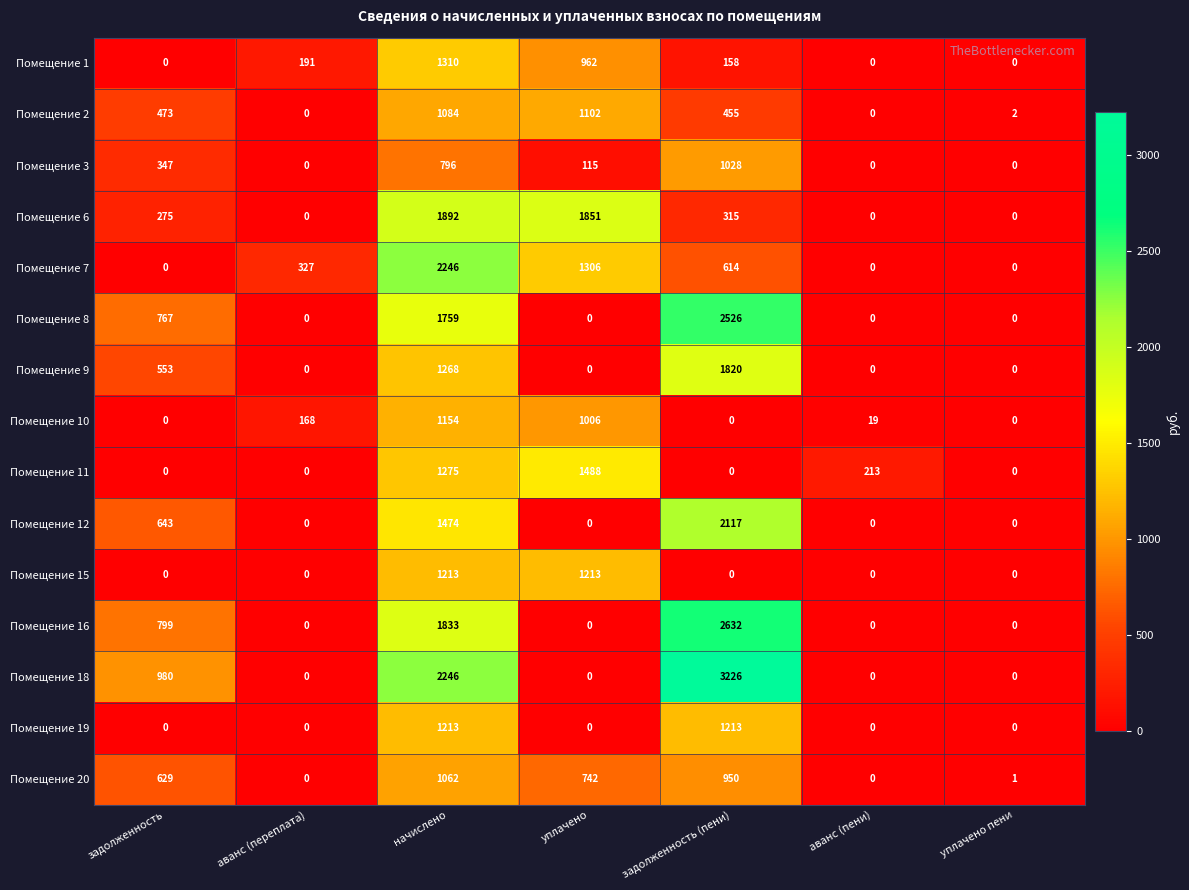

Is it true that Помещение 7 equals 70 at аванс (переплата)?

False